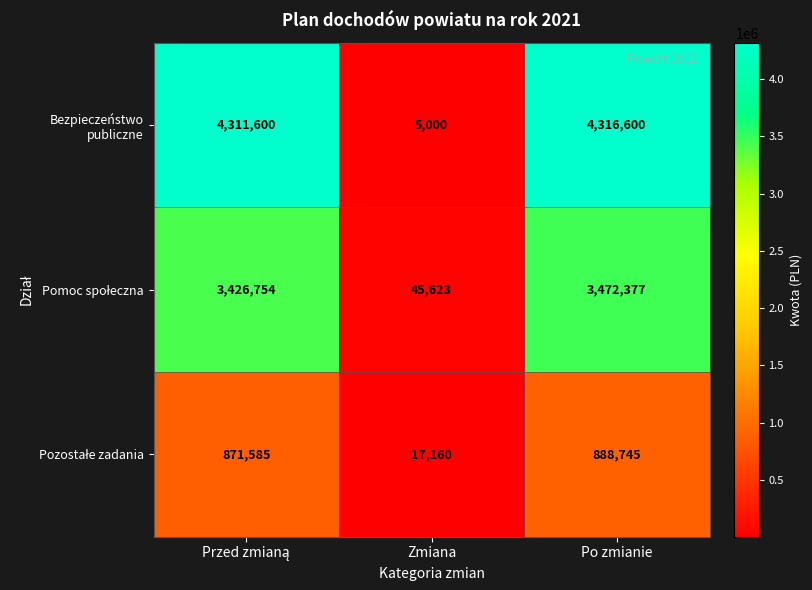

Which category has the lowest value in the Bezpieczeństwo publiczne series?

Zmiana